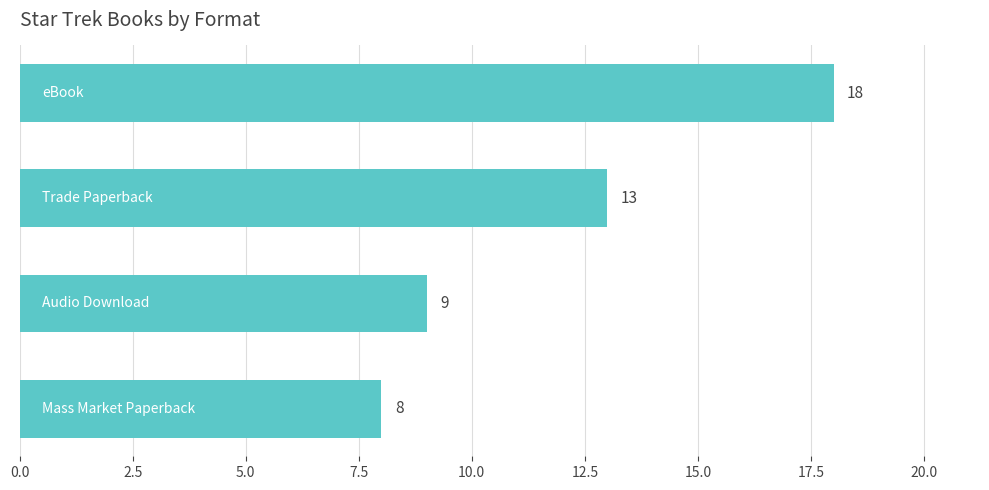

What is the value of the 3rd bar from the top?

9